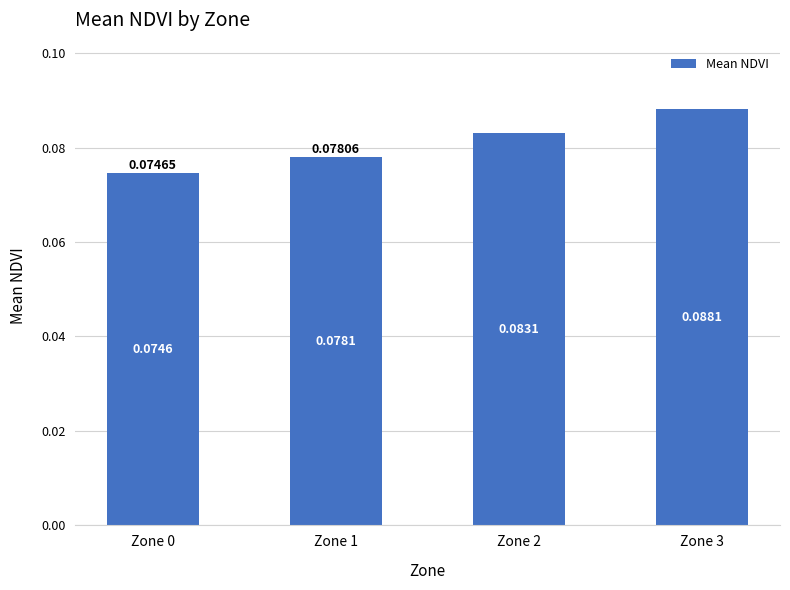

Are the bars grouped side by side (vs. stacked)?

No